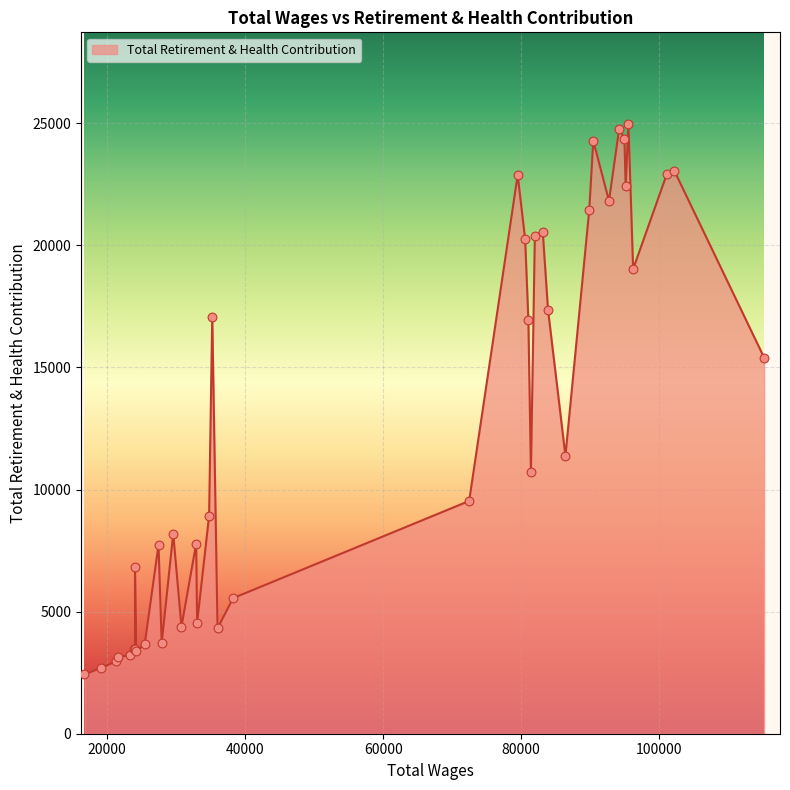

What is the change in value from 33030.0 to 24025.0?

-1080